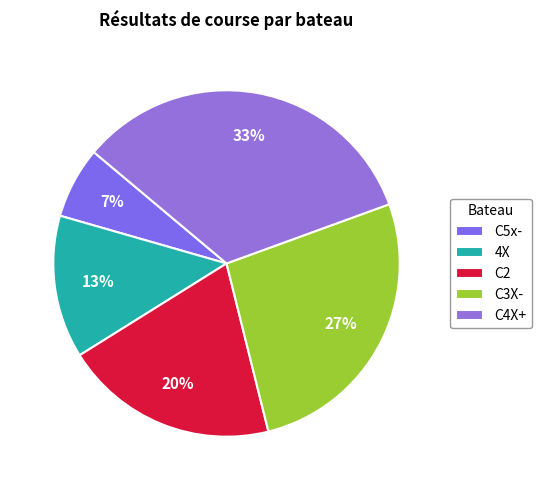

How many slices are in this pie chart?

5